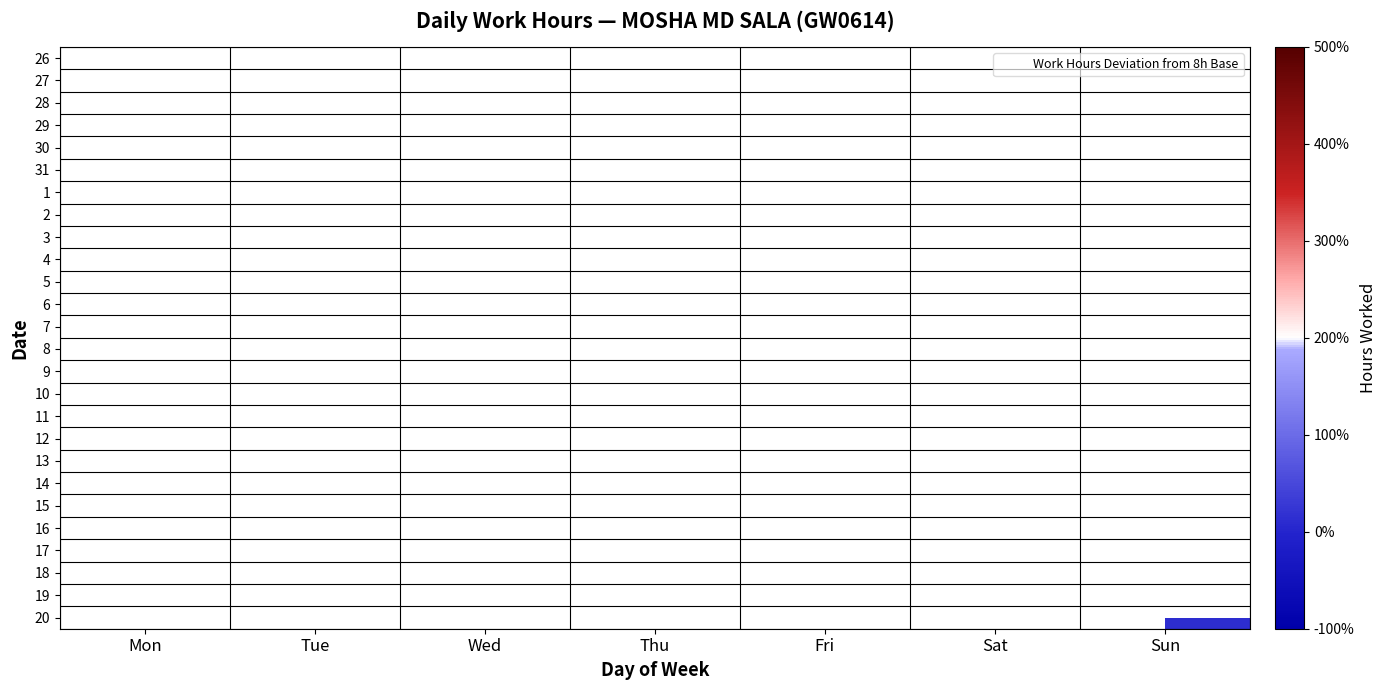

Which category has the highest value across all series?

Fri